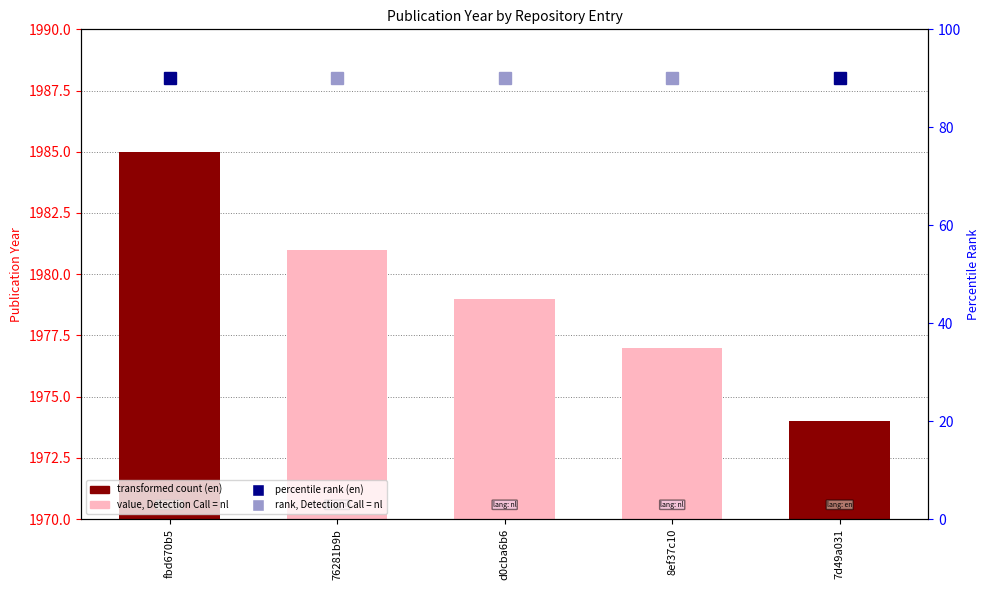

Which label corresponds to the largest value in the chart?

fbd670b5